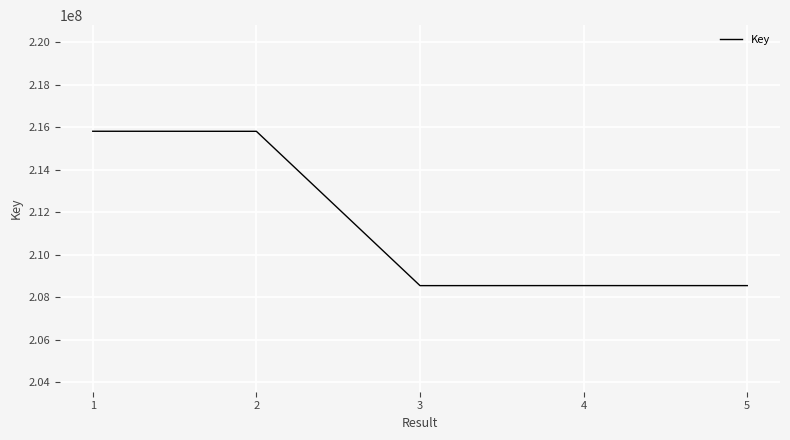

What is the ratio of the value at 3 to the value at 5?

1.0